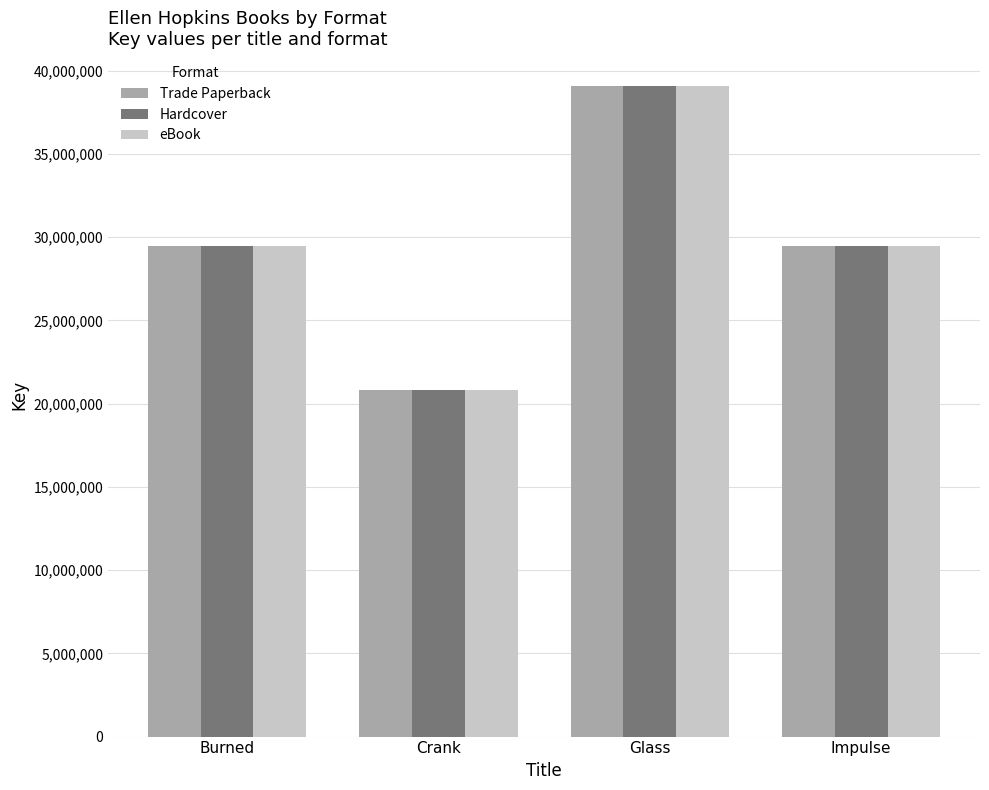

At which category is the sum across all series the highest?

Glass